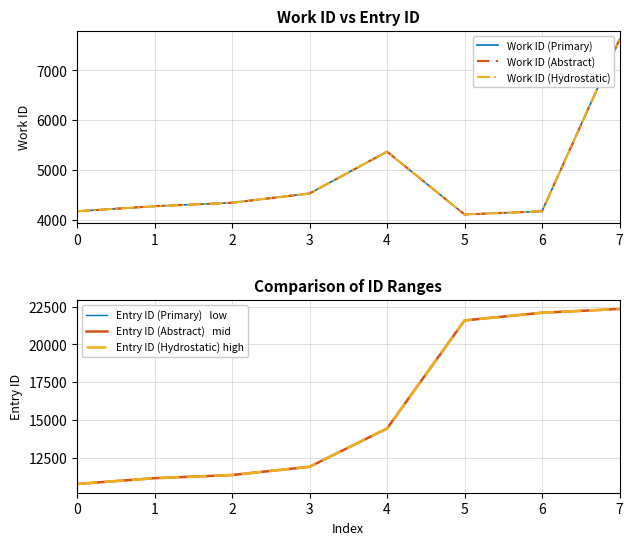

What is the lowest value of the Entry ID (Primary)   low series?

10748